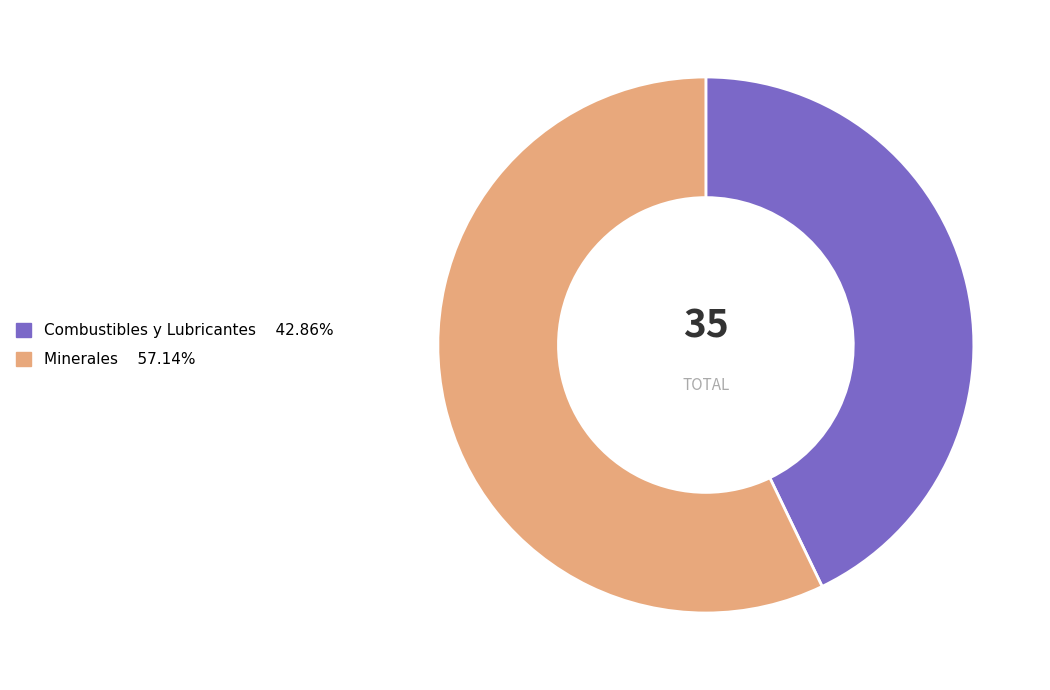

Is it true that Combustibles y Lubricantes is 34% of the pie?

False